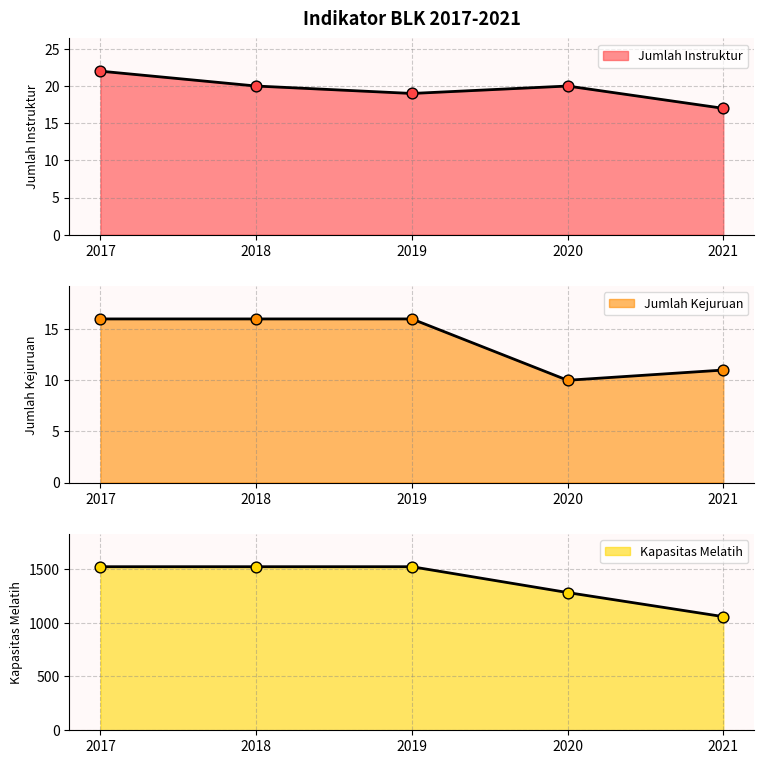

At which category is the sum across all series the highest?

2017